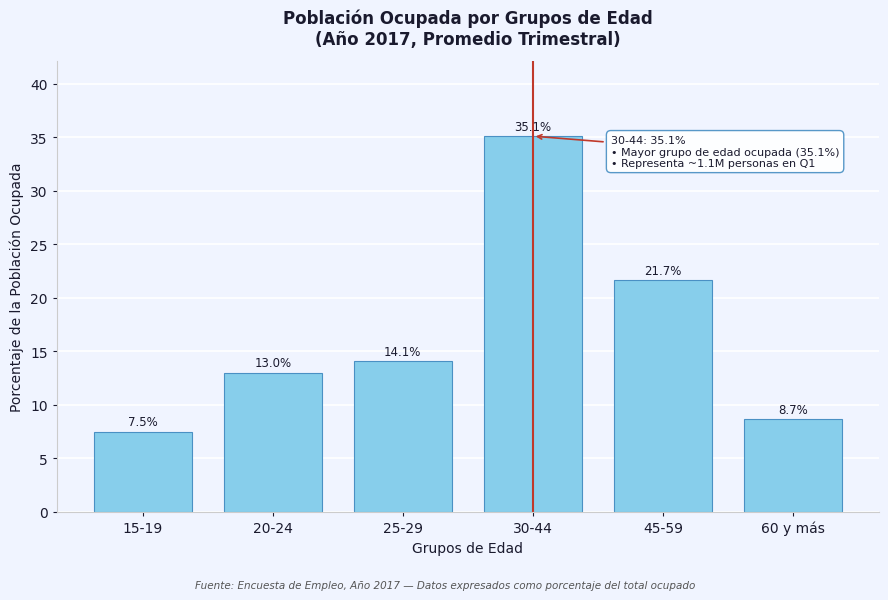

Reading left to right, list all the values displayed in this chart.

7.5	13.0	14.1	35.1	21.7	8.7